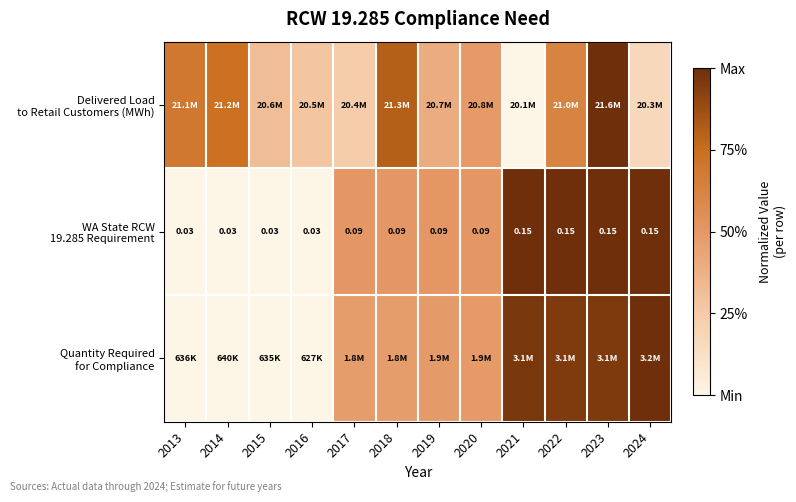

Count the number of data series in this chart.

3